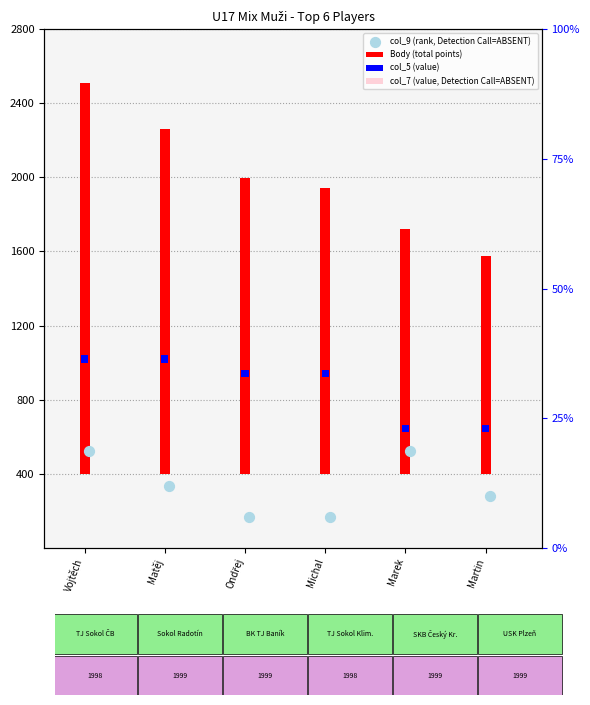

Approximately how many times larger is the value at Matěj compared to Martin?

1.6